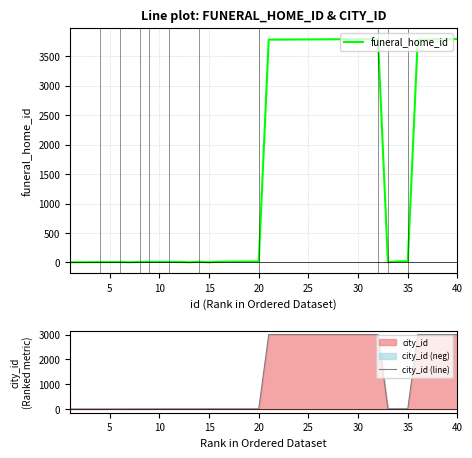

What is the highest value of the city_id (line) series?

3002